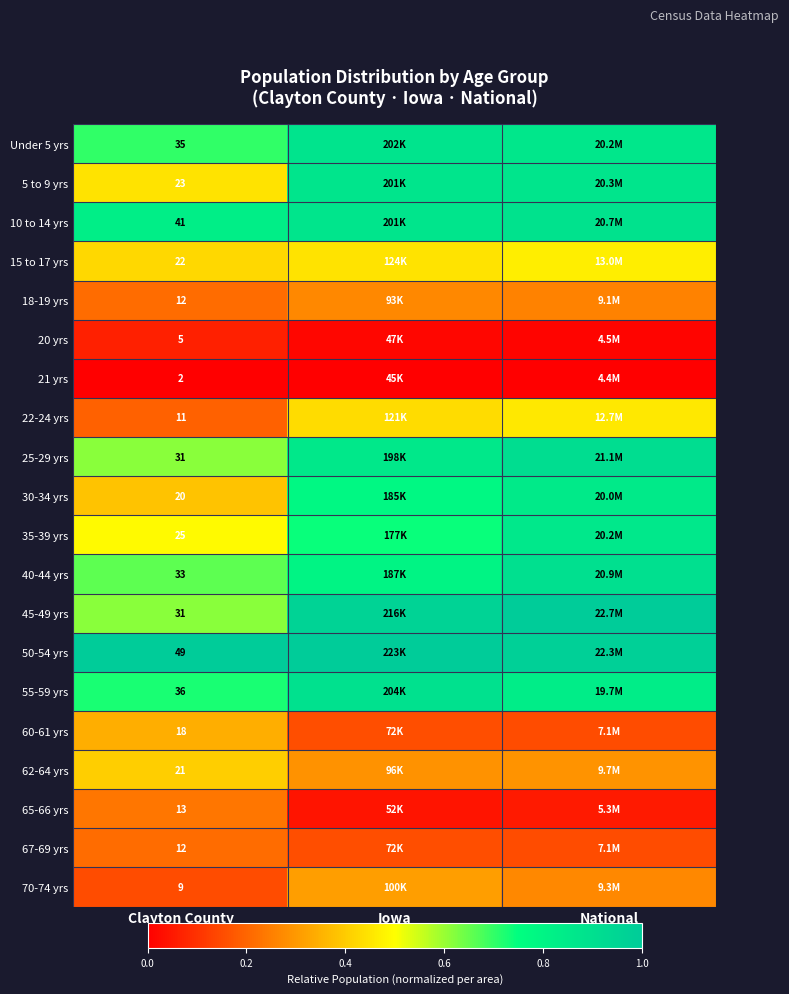

At how many categories does at least one series exceed 0?

3